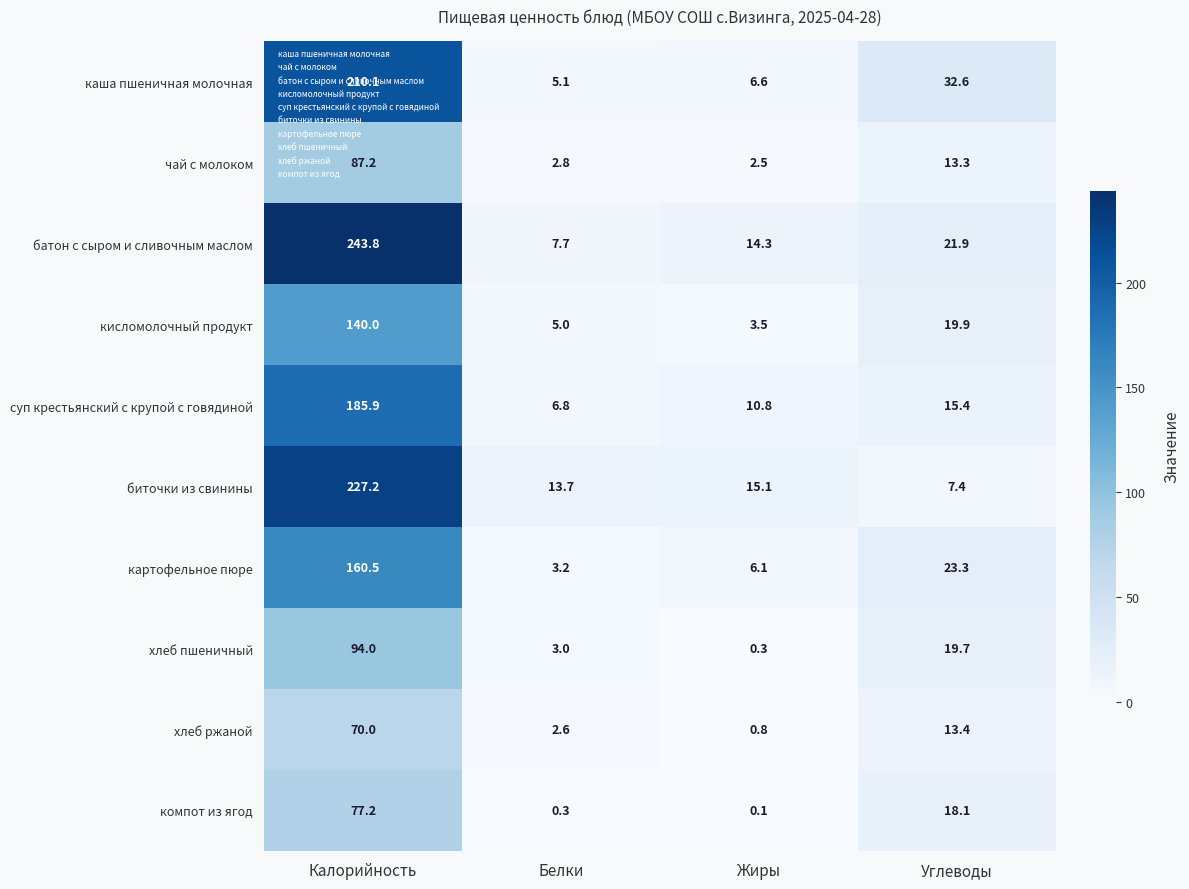

How many distinct data groups are displayed?

10